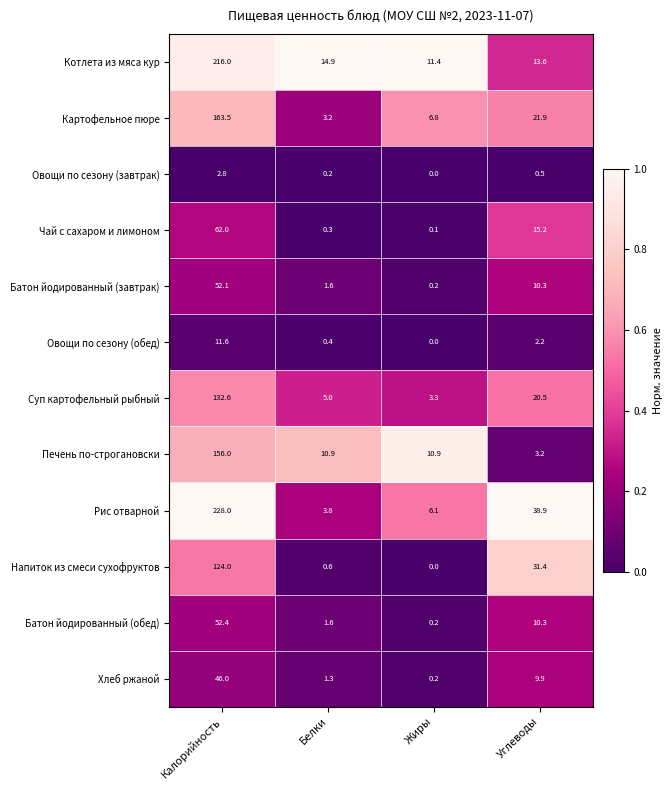

At which category is the sum across all series the highest?

Калорийность